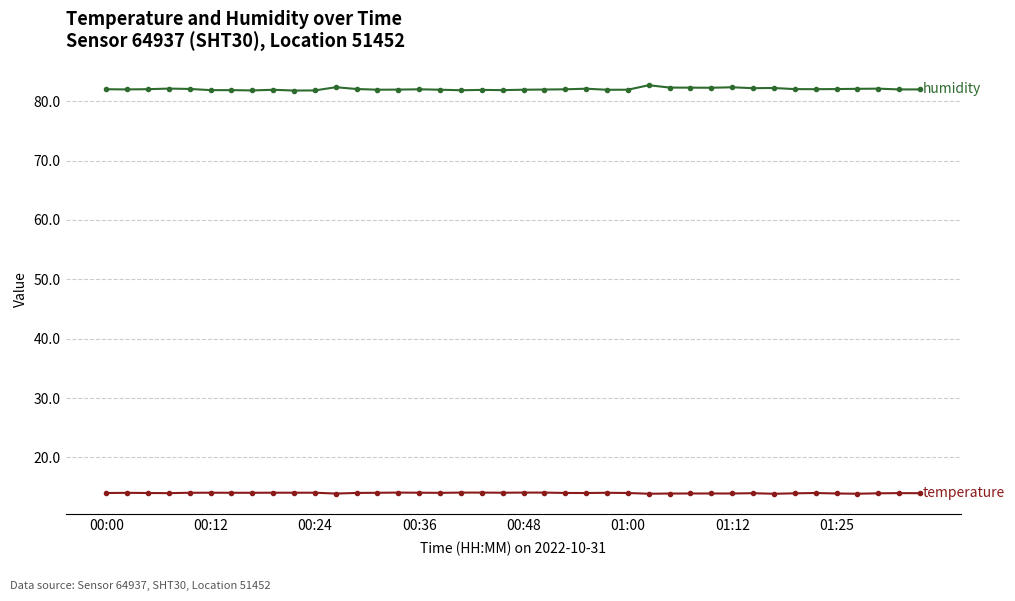

What is the maximum value shown in the chart?

82.7